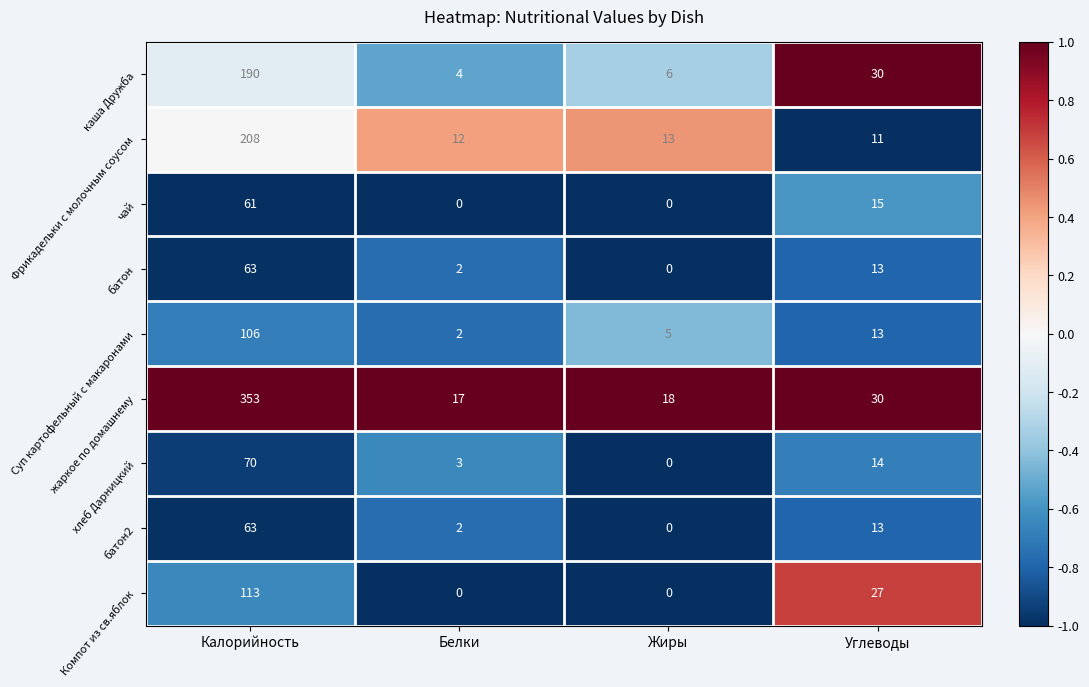

True or false: чай has a value of 0 at Жиры.

True